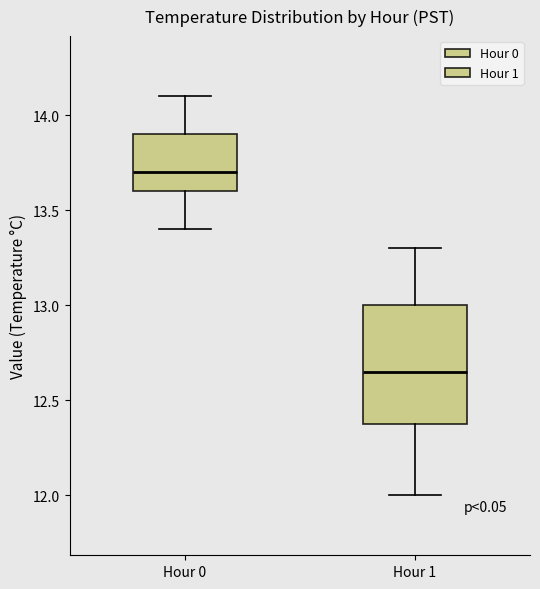

Reading left to right, transcribe this box plot: for each box, give where its median line is, the range the box spans, and where its two whiskers end, as read against the y-axis. The values are not printed on the chart, so give them approximately, as read against the axis.

Hour 0: median 13.70, box 13.60 to 13.90, whiskers 13.40 to 14.10
Hour 1: median 12.65, box 12.40 to 13.00, whiskers 12.00 to 13.30